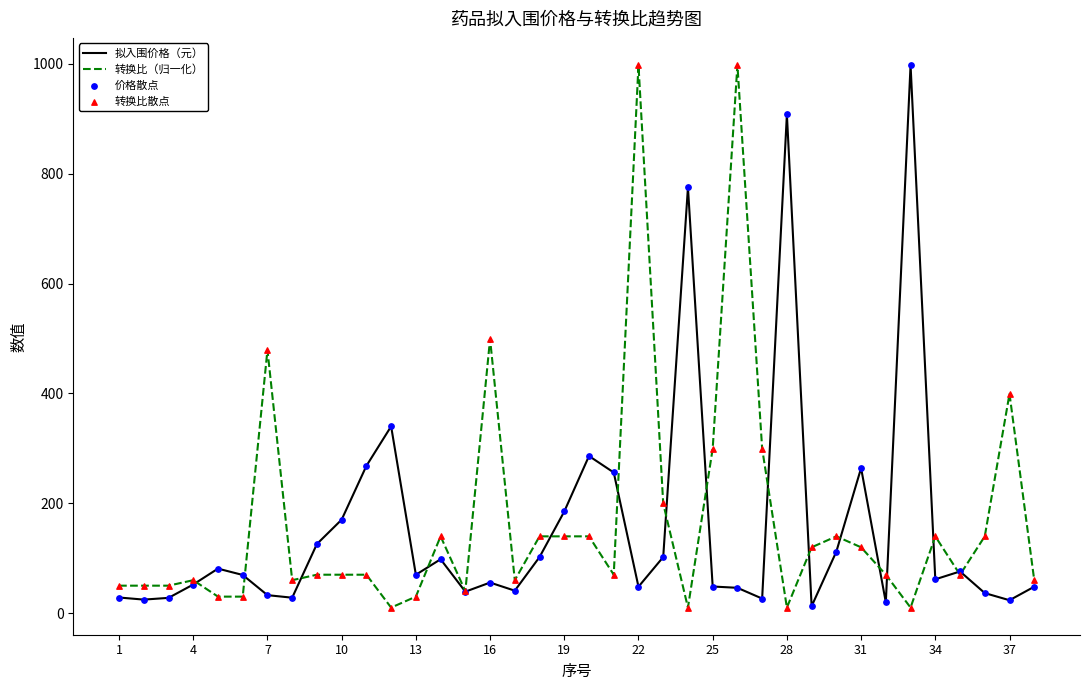

What is the maximum value for 拟入围价格（元）?

998.0